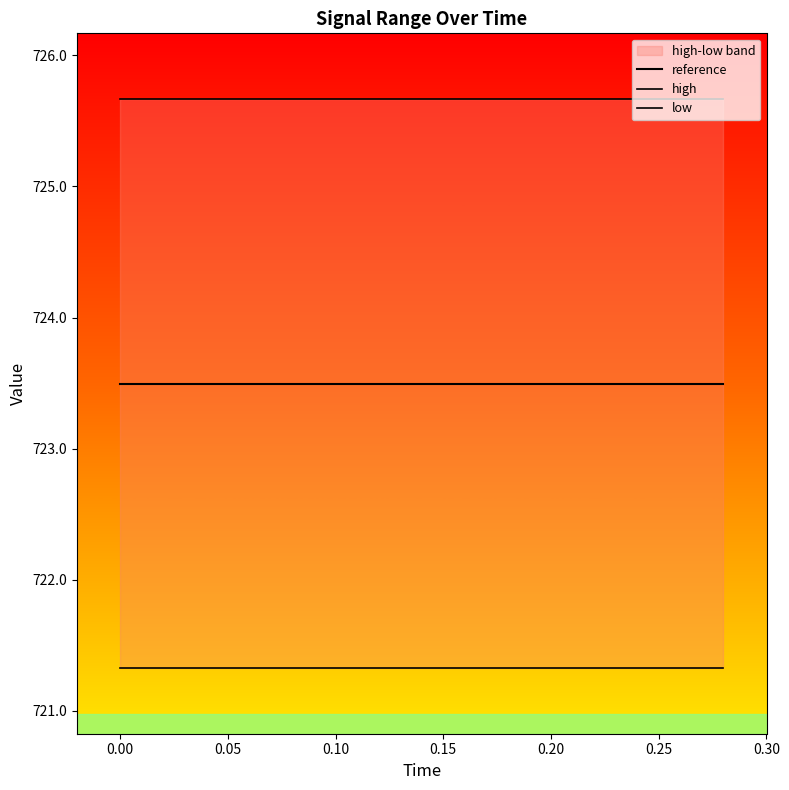

At 0.00, list the series in order from largest to smallest.

high, reference, low